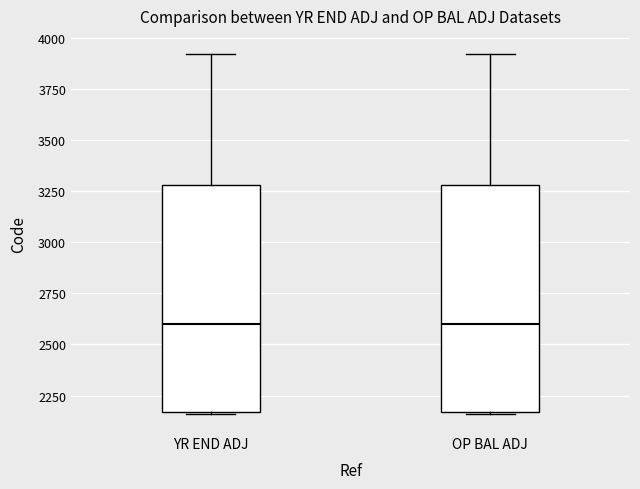

Reading left to right, read every box against the y-axis: the position of its median line, the range the box covers, and the ends of its whiskers. The values are not printed on the chart, so give them approximately, as read against the axis.

YR END ADJ: median 2600, box 2150 to 3300, whiskers 2150 to 3900
OP BAL ADJ: median 2600, box 2150 to 3300, whiskers 2150 to 3900